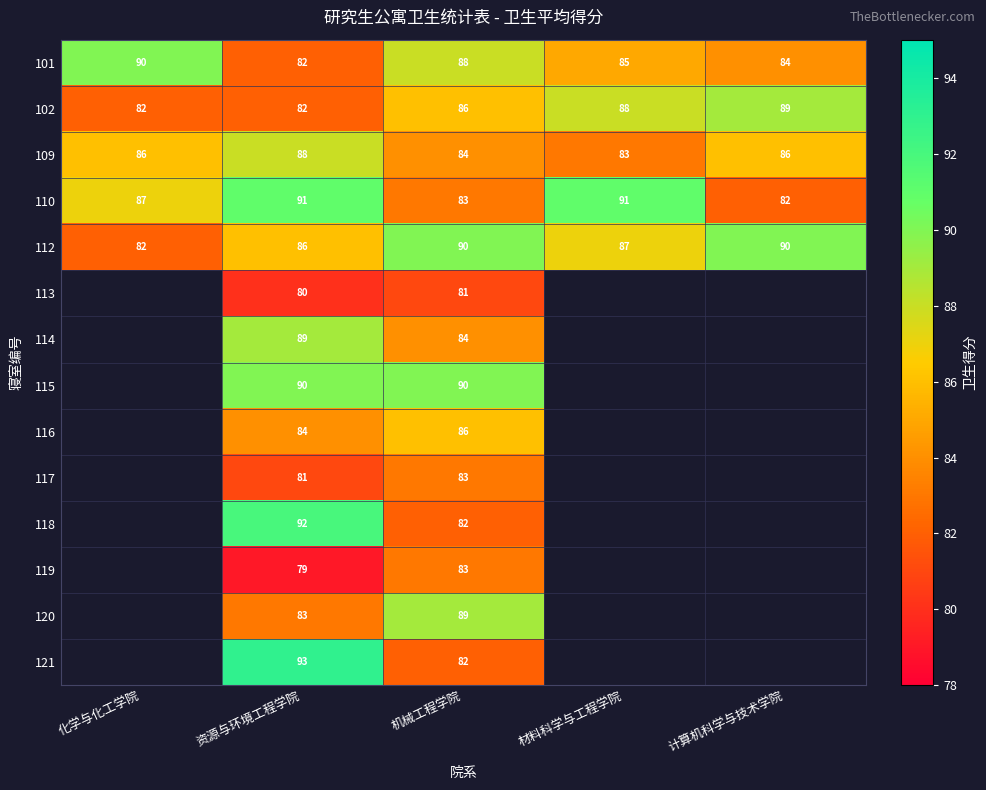

Where is 101 nearest to the value 86?

材料科学与工程学院